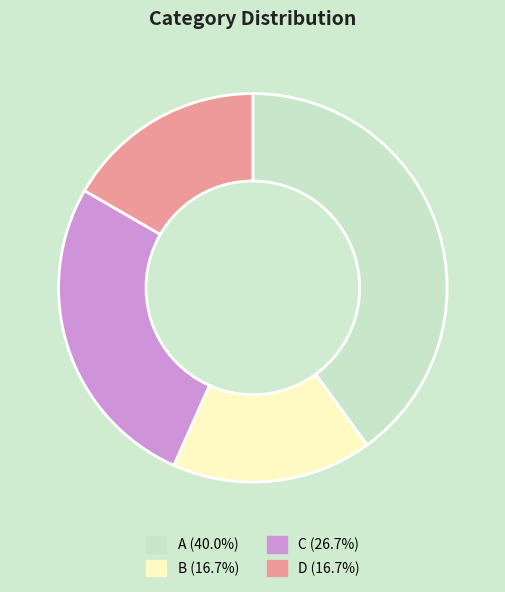

Does any single category account for the majority?

No